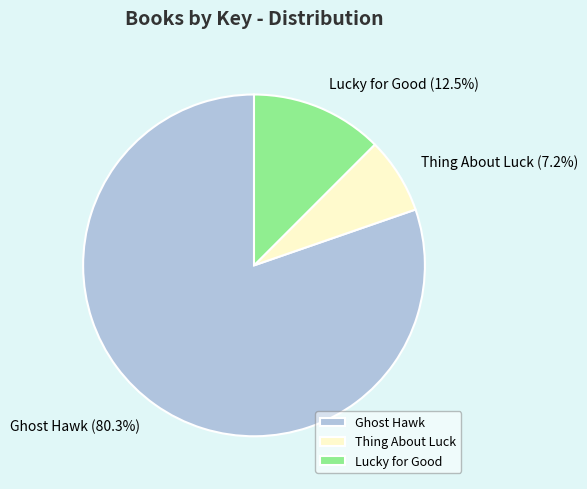

What percentage do Ghost Hawk and Thing About Luck together represent?

87.5%